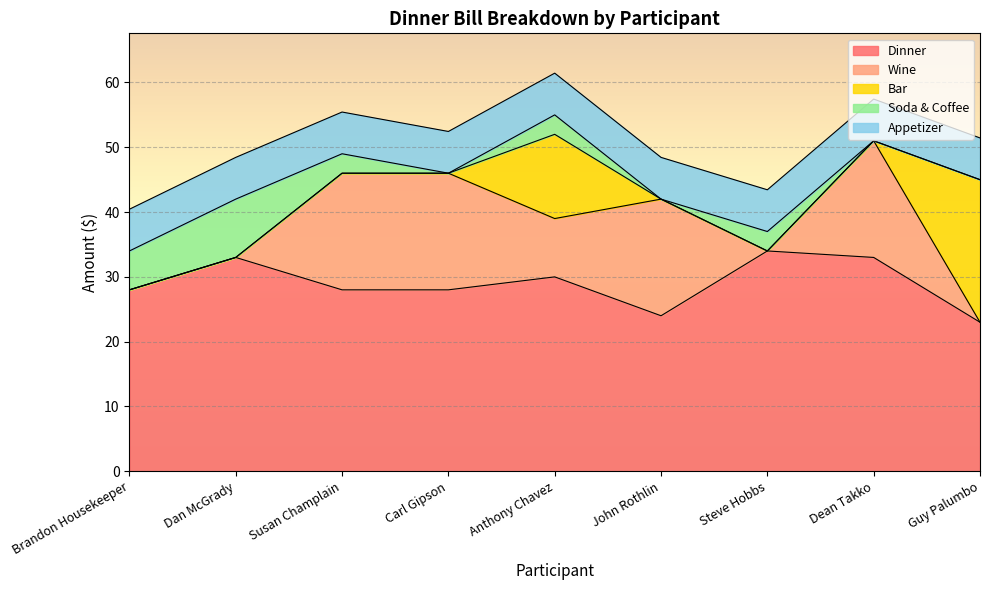

Which series has the largest total across all categories?

Dinner